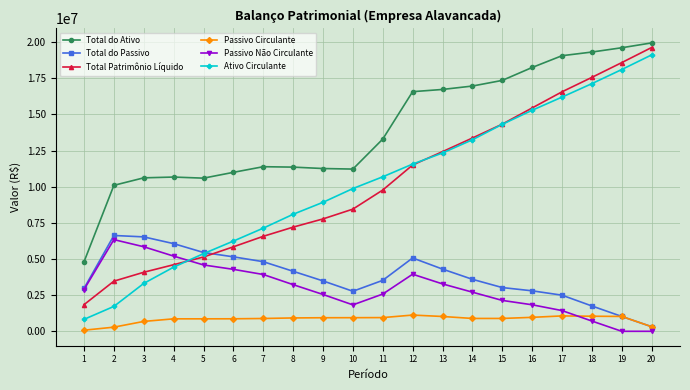

True or false: Passivo Não Circulante has a value of 6340066.9 at 2.

True